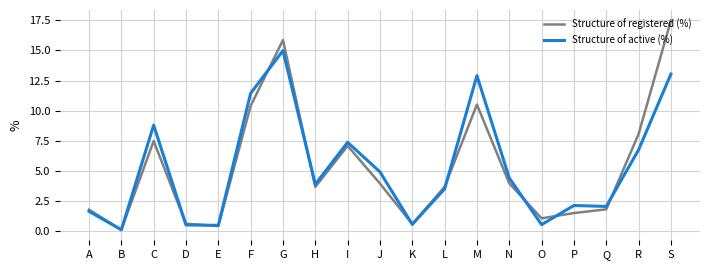

At which label does Structure of active (%) reach its peak?

G